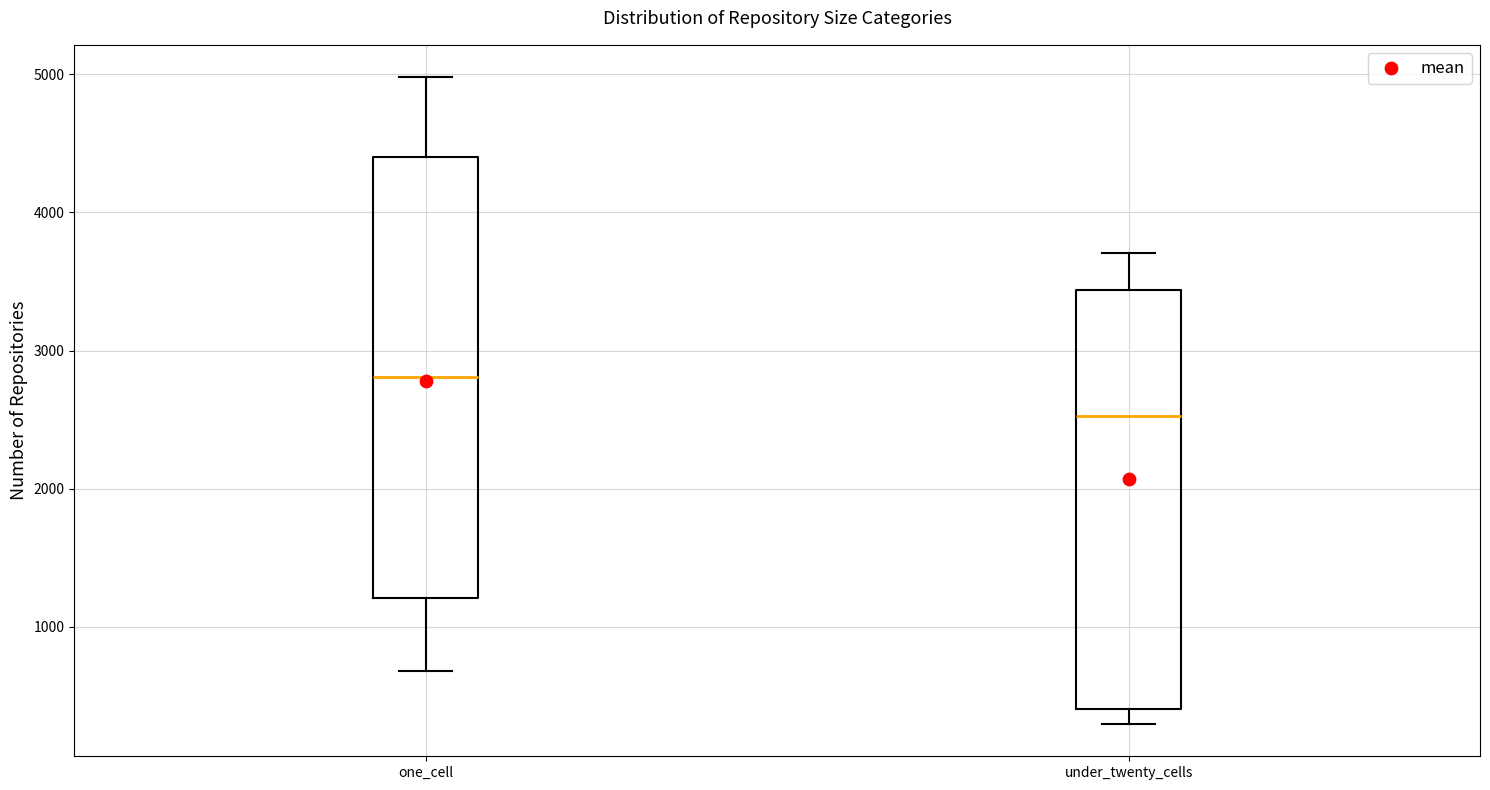

Reading left to right, read every box against the y-axis: the position of its median line, the range the box covers, and the ends of its whiskers. The values are not printed on the chart, so give them approximately, as read against the axis.

one_cell: median 2800, box 1200 to 4400, whiskers 700 to 5000
under_twenty_cells: median 2500, box 400 to 3400, whiskers 300 to 3700